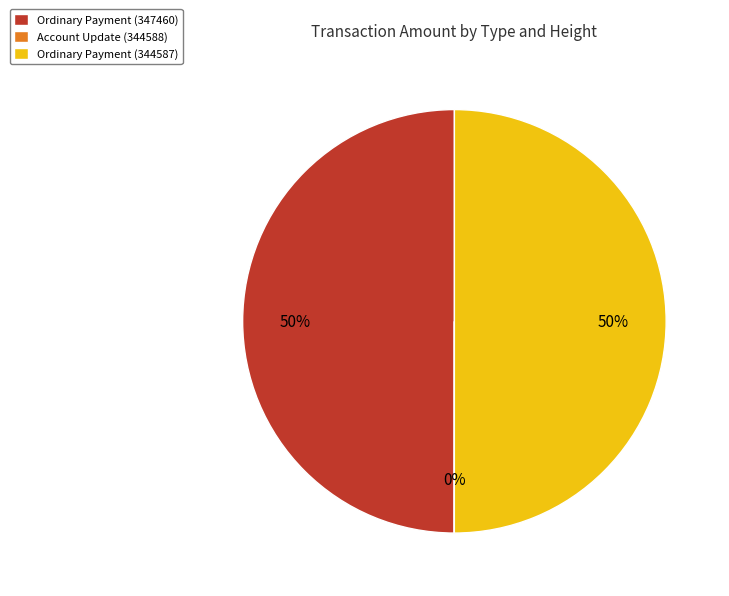

To the nearest percent, what portion does Ordinary Payment (344587) represent?

50%